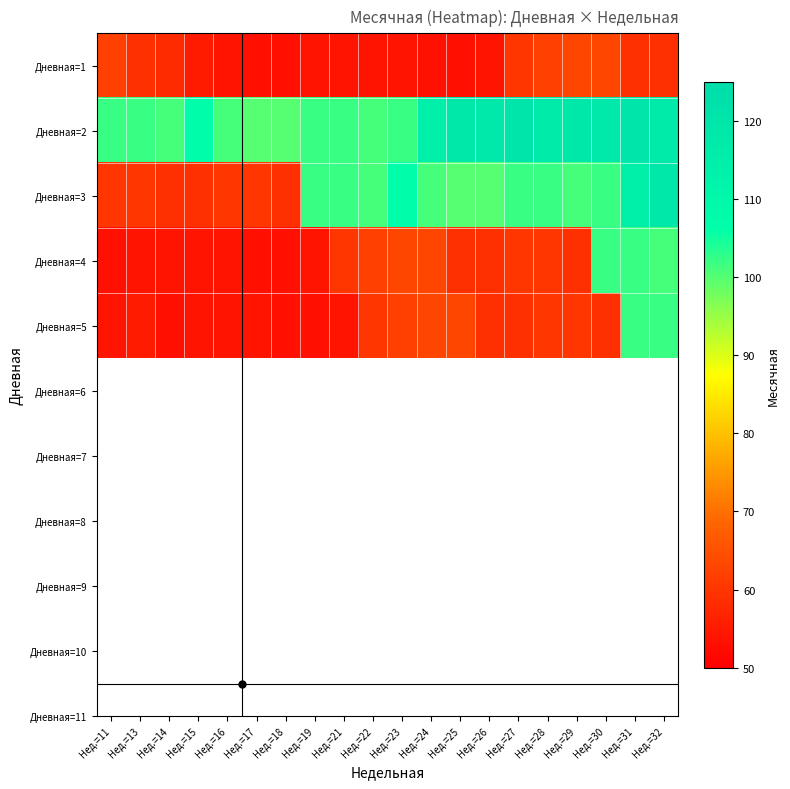

At Нед.=24, list the series in order from largest to smallest.

Дневная=2, Дневная=3, Дневная=4, Дневная=5, Дневная=1